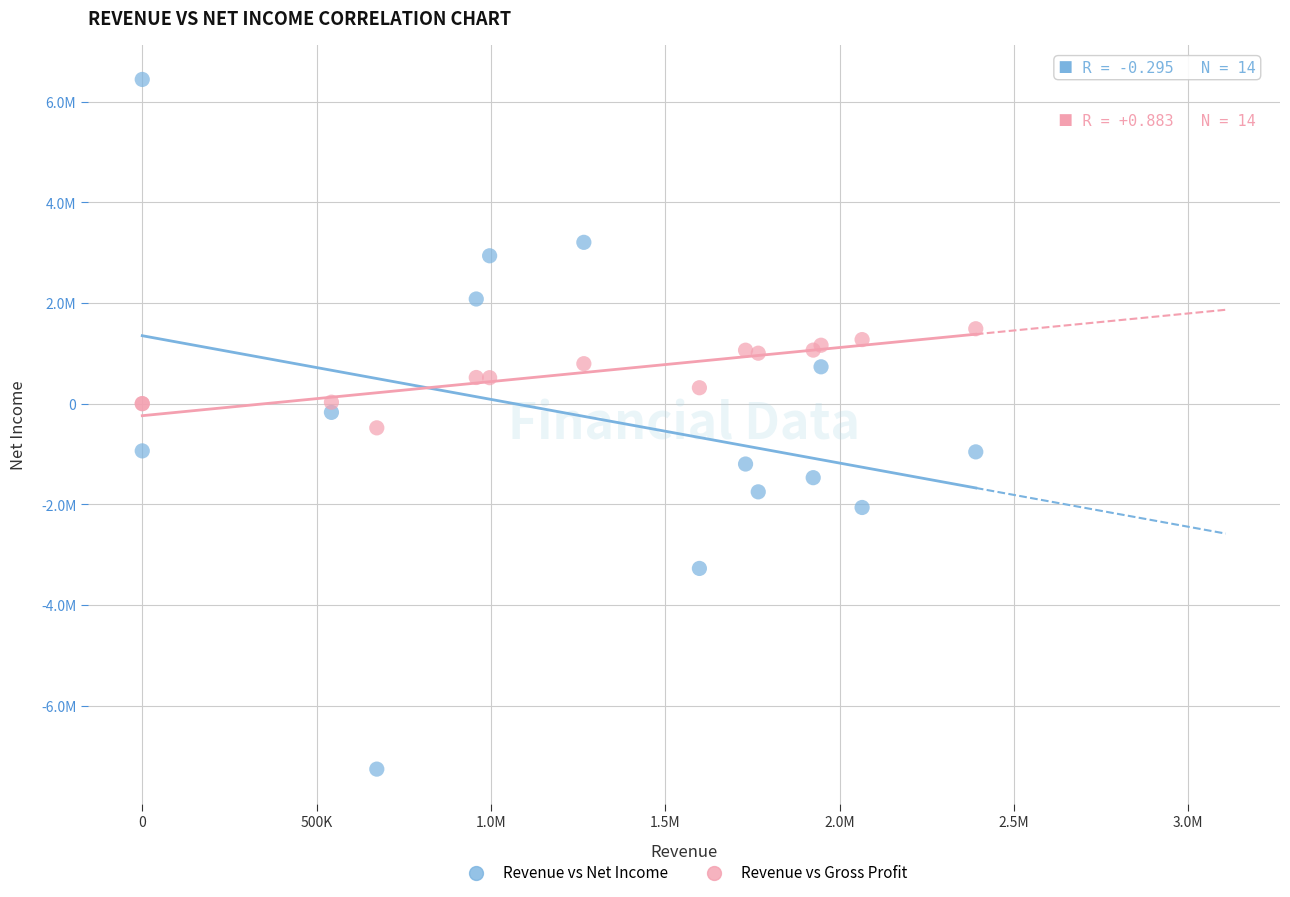

Which series reaches the minimum Y coordinate?

Revenue vs Net Income